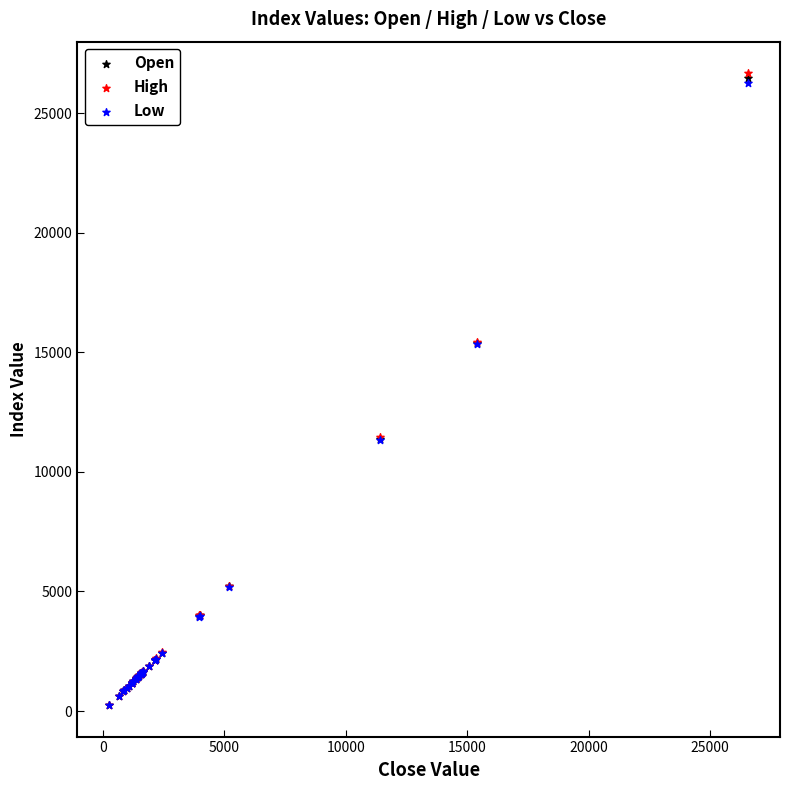

Which series has the widest spread of Y values?

High